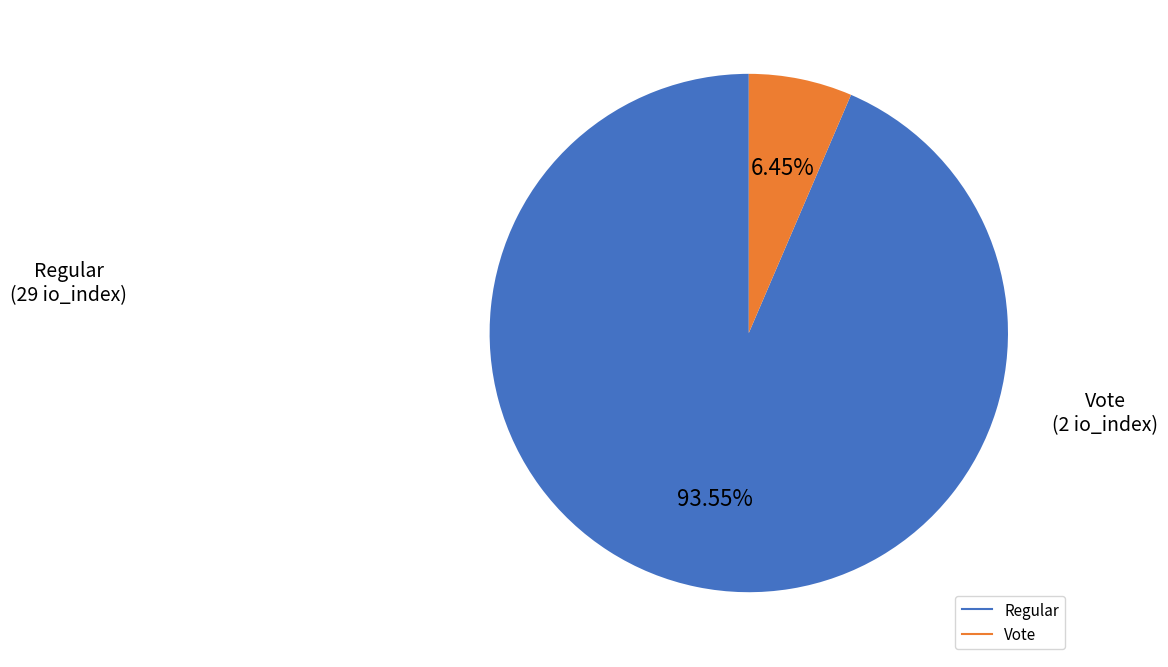

Is there a majority slice in this chart?

Yes